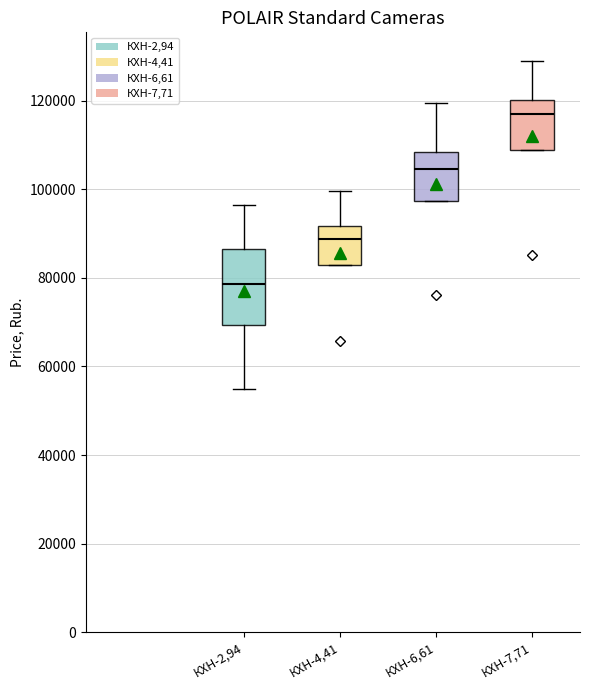

Reading left to right, transcribe this box plot: for each box, give where its median line is, the range the box spans, and where its two whiskers end, as read against the y-axis. The values are not printed on the chart, so give them approximately, as read against the axis.

КХН-2,94: median 78000, box 70000 to 86000, whiskers 54000 to 96000
КХН-4,41: median 88000, box 82000 to 92000, whiskers 82000 to 100000
КХН-6,61: median 104000, box 98000 to 108000, whiskers 98000 to 120000
КХН-7,71: median 116000, box 108000 to 120000, whiskers 108000 to 128000